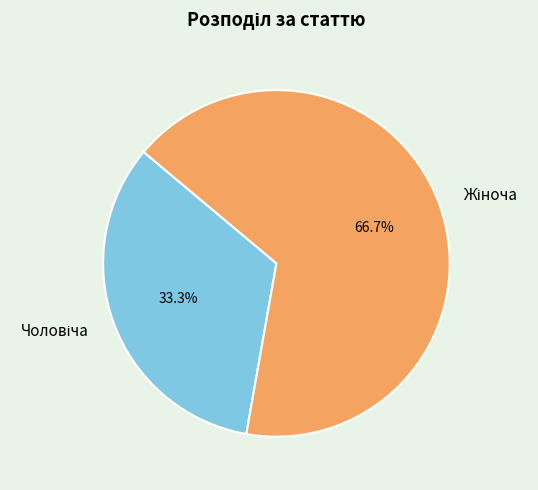

Is there a majority slice in this chart?

Yes